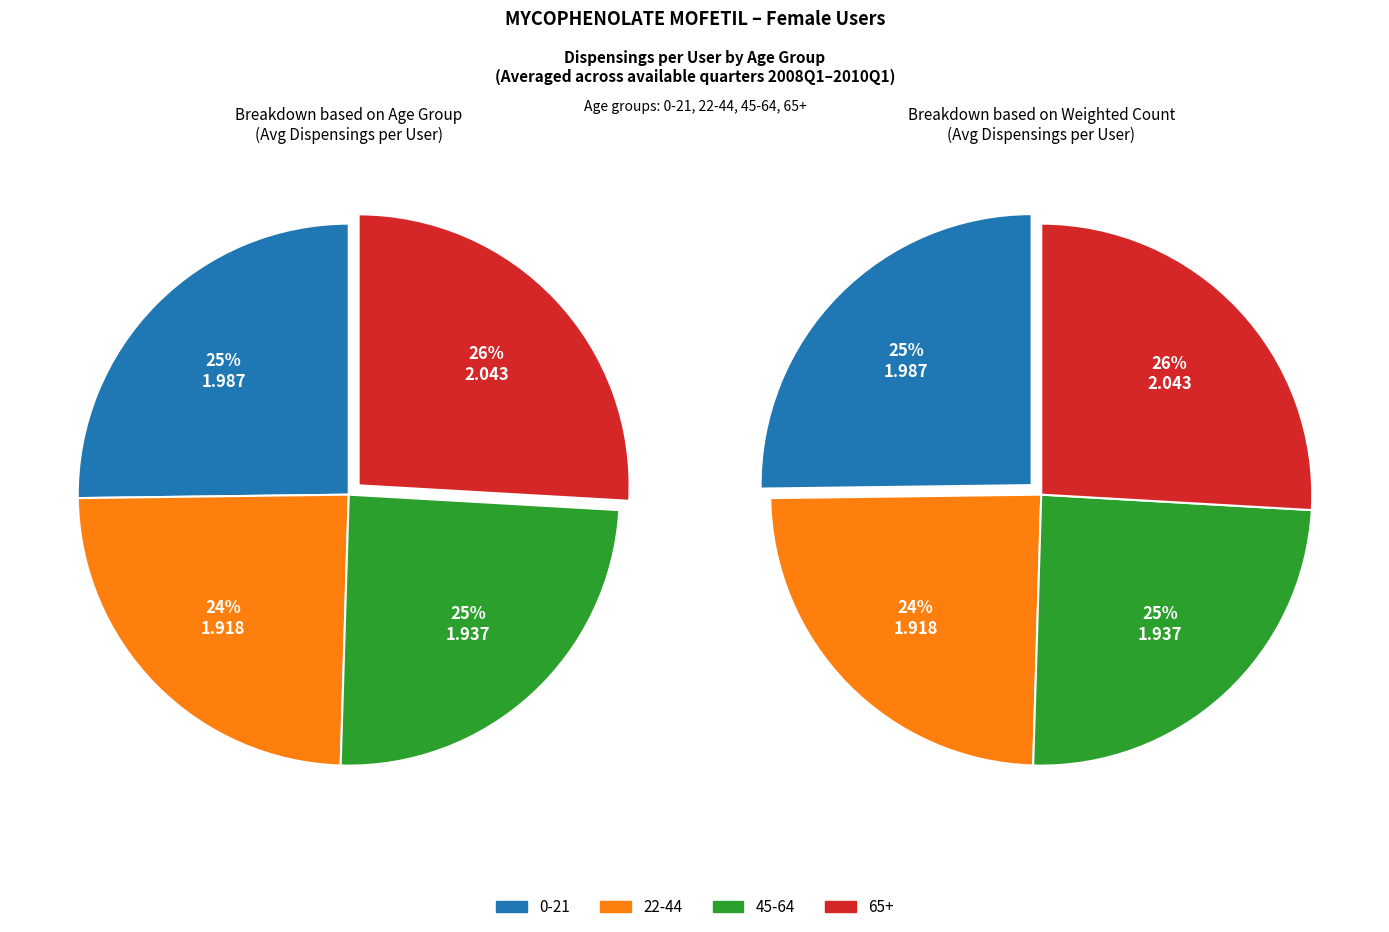

What percentage is the 45-64 slice, to the nearest percent?

25%